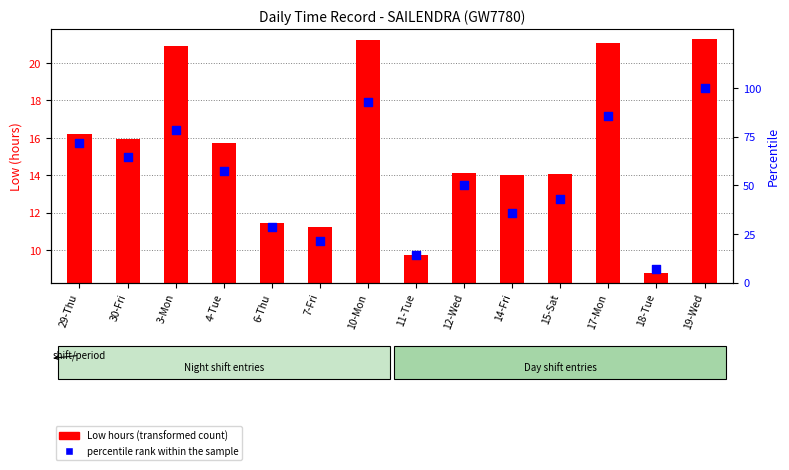

Which series has the largest total across all categories?

percentile rank within the sample